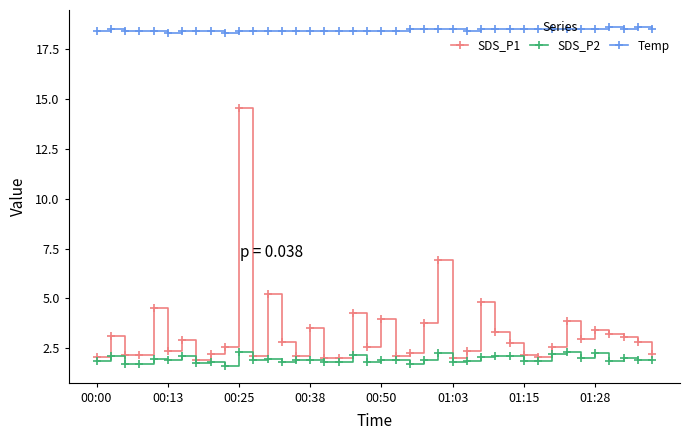

True or false: Temp and SDS_P1 intersect in this chart.

False